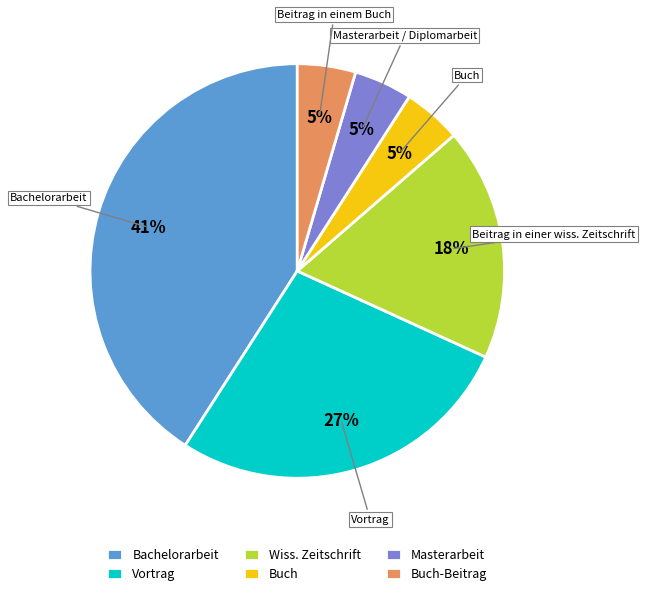

What percentage is the Vortrag slice, to the nearest percent?

27%